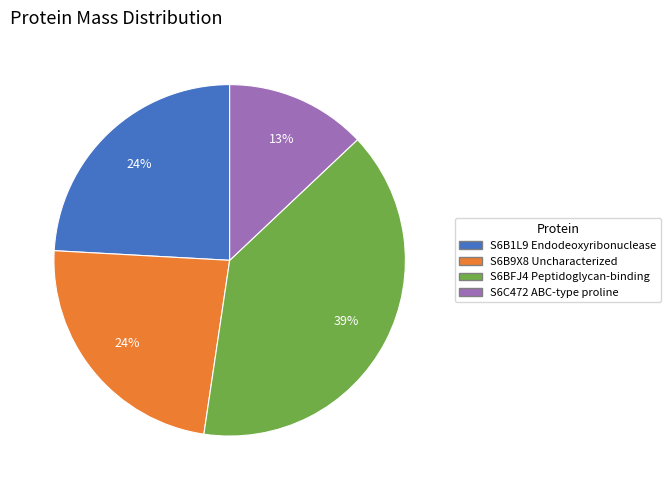

To the nearest percent, what portion does S6B1L9 Endodeoxyribonuclease represent?

24%